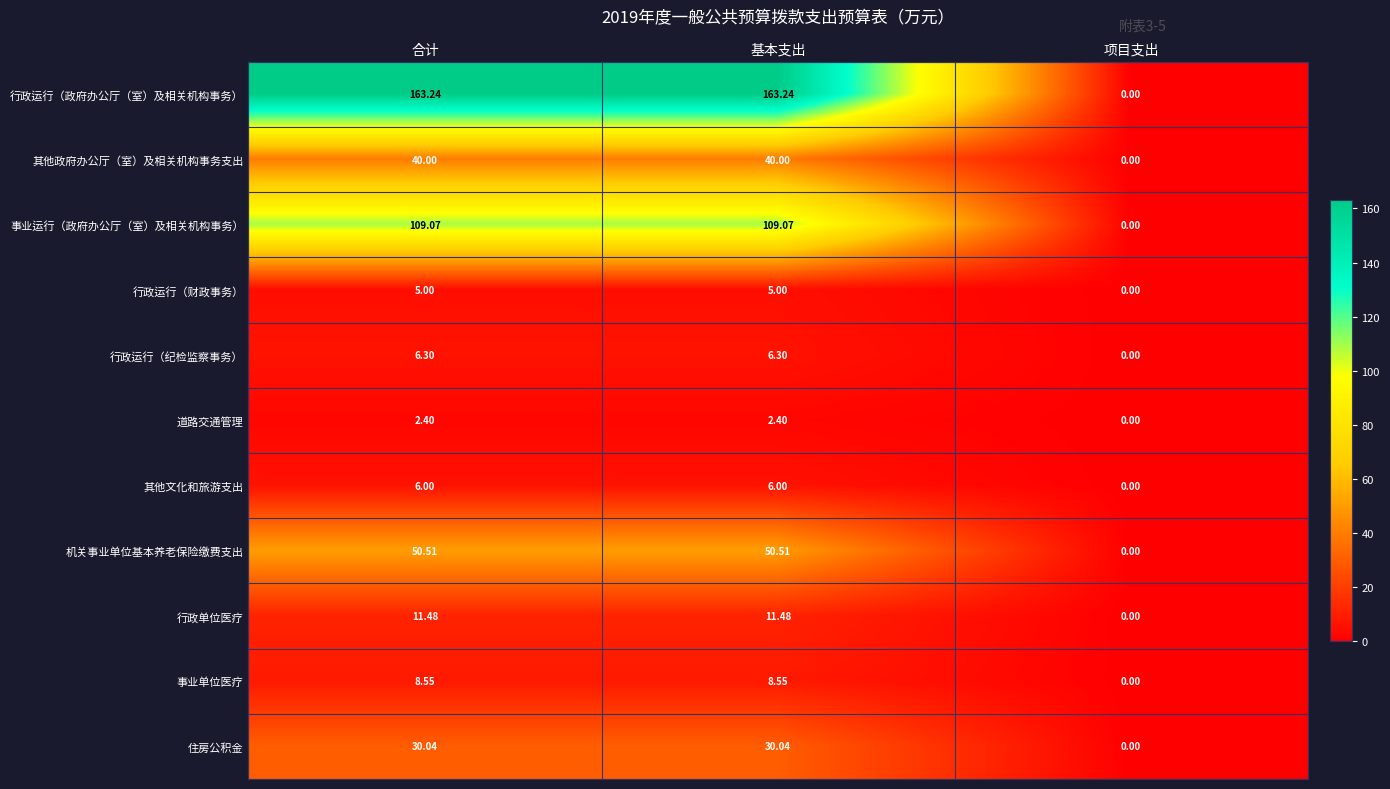

List the series in order of their peak value, lowest first.

道路交通管理, 行政运行（财政事务）, 其他文化和旅游支出, 行政运行（纪检监察事务）, 事业单位医疗, 行政单位医疗, 住房公积金, 其他政府办公厅（室）及相关机构事务支出, 机关事业单位基本养老保险缴费支出, 事业运行（政府办公厅（室）及相关机构事务）, 行政运行（政府办公厅（室）及相关机构事务）